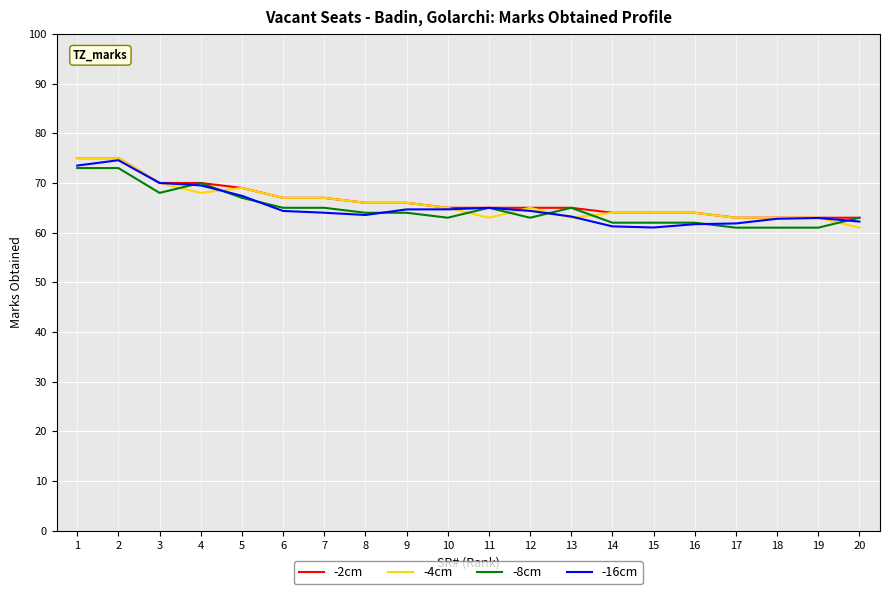

What is the total value across all series at 10?

257.7